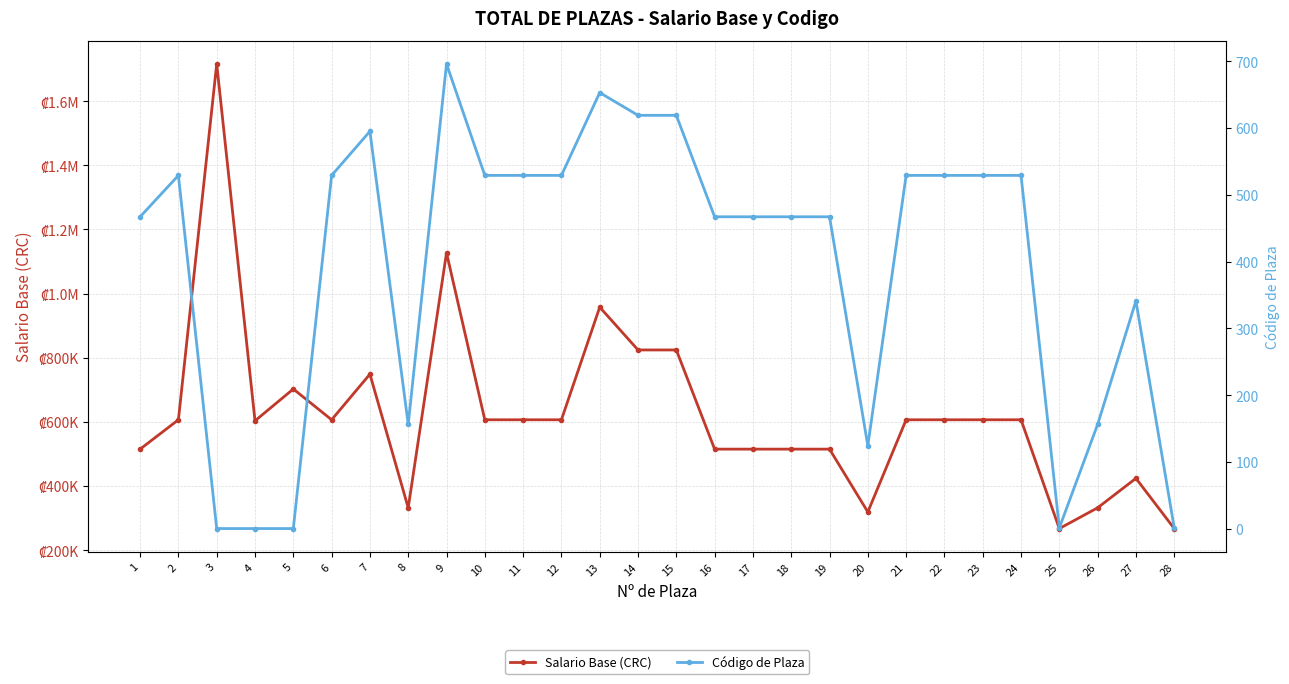

At which category is the sum across all series the highest?

3